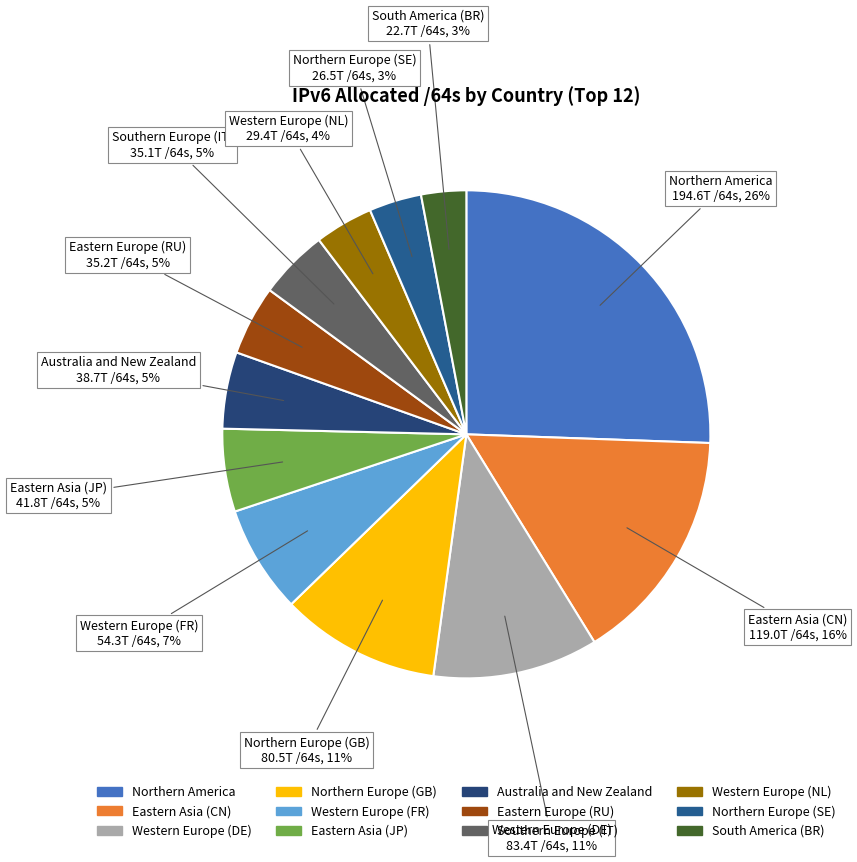

To the nearest percent, what portion does Australia and New Zealand represent?

5%